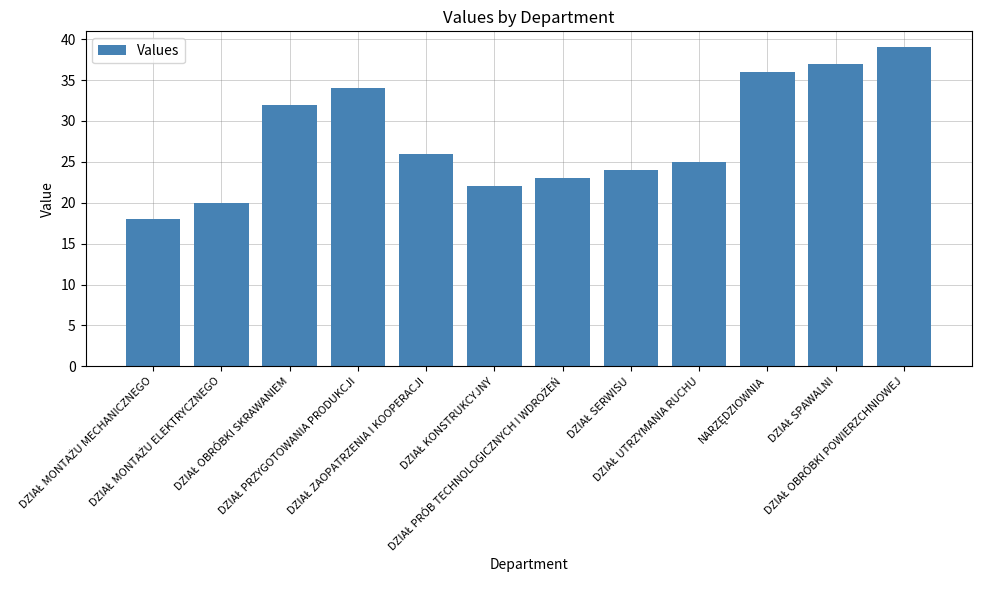

What is the greatest value displayed?

39